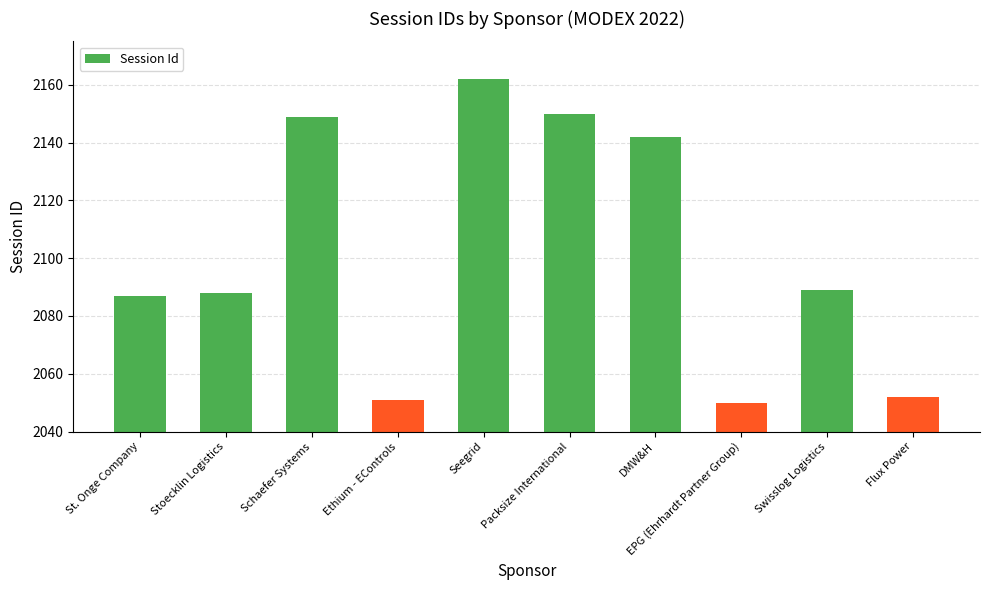

How many values are below 2089?

5